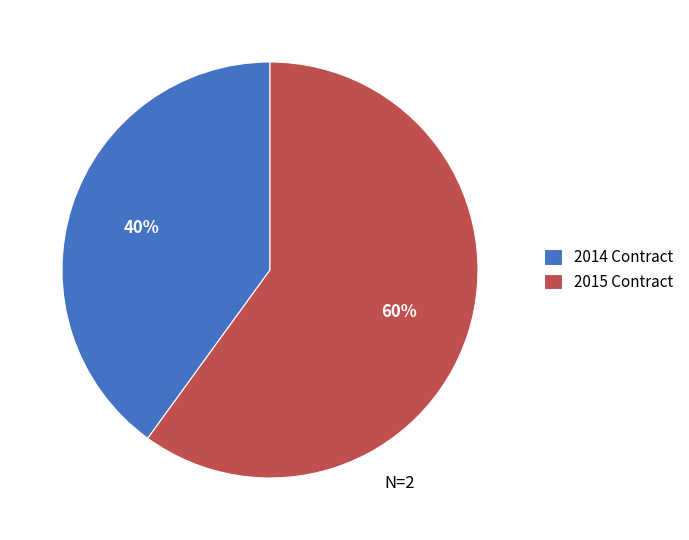

How many slices are in this pie chart?

2